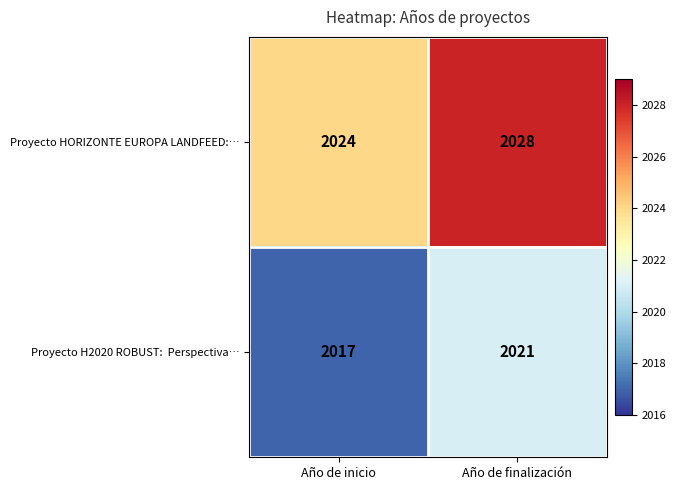

What is the approximate value of Proyecto HORIZONTE EUROPA LANDFEED:… at Año de finalización?

2028